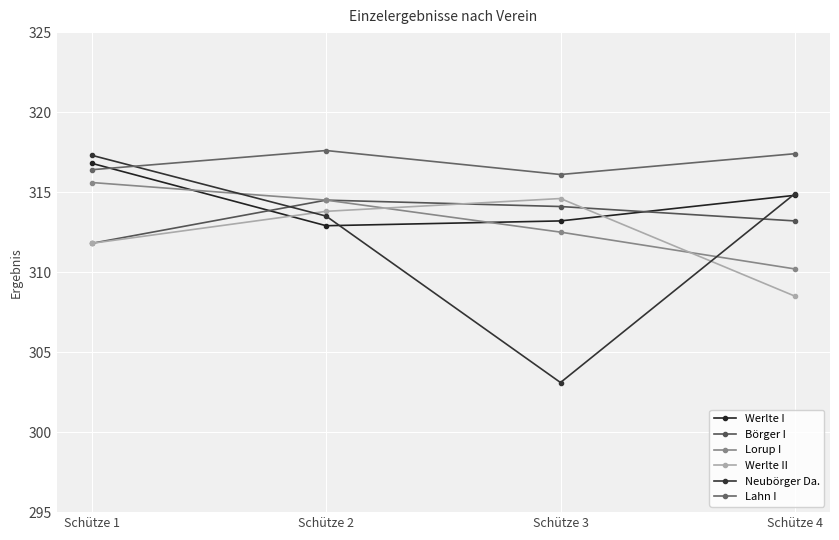

Which series has the widest spread of values?

Neubörger Da.